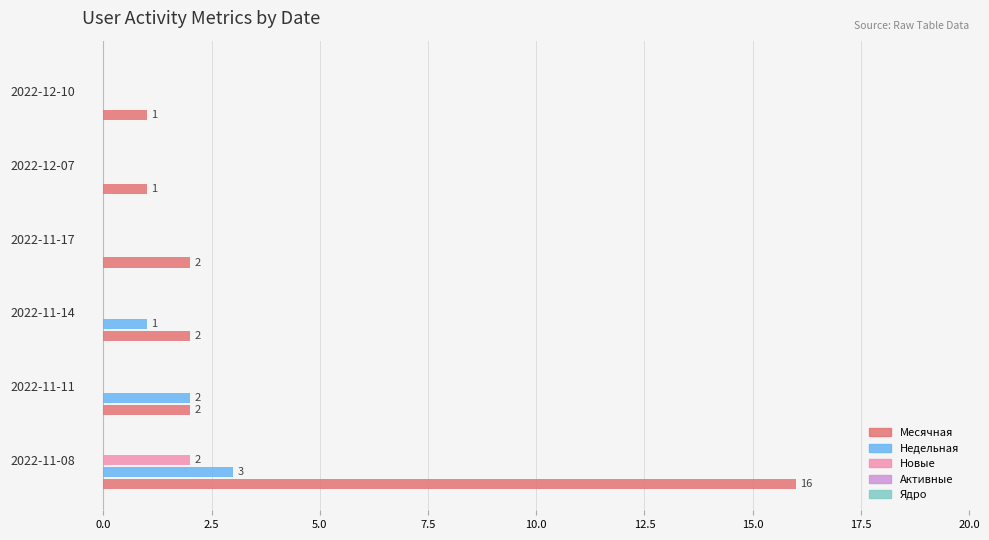

What is the sum of all Месячная values?

24